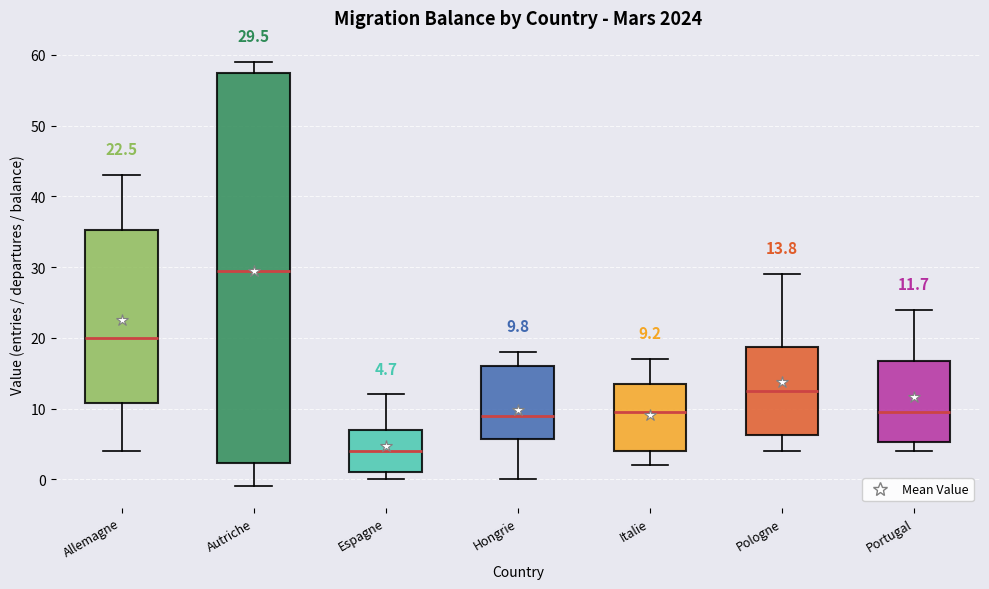

Which box has the highest median line?

Autriche